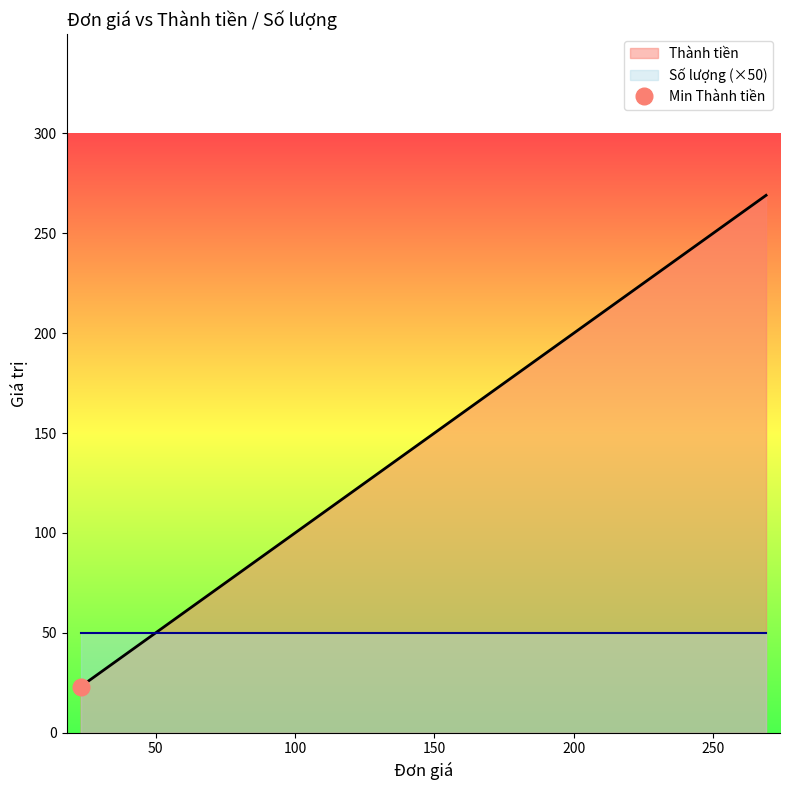

At which label does Thành tiền reach its peak?

269